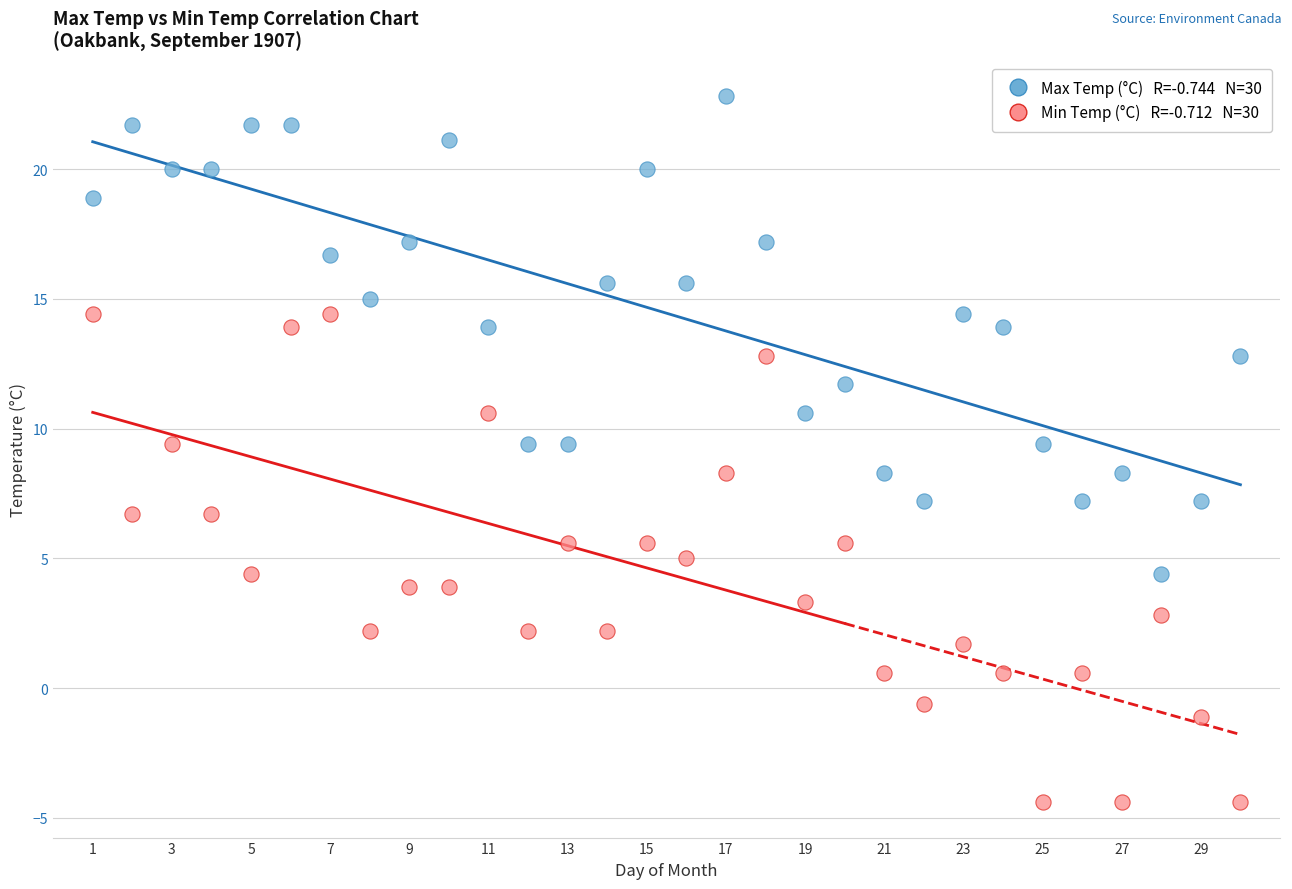

Across all data points, what is the range of Y values (max minus min)?

27.2